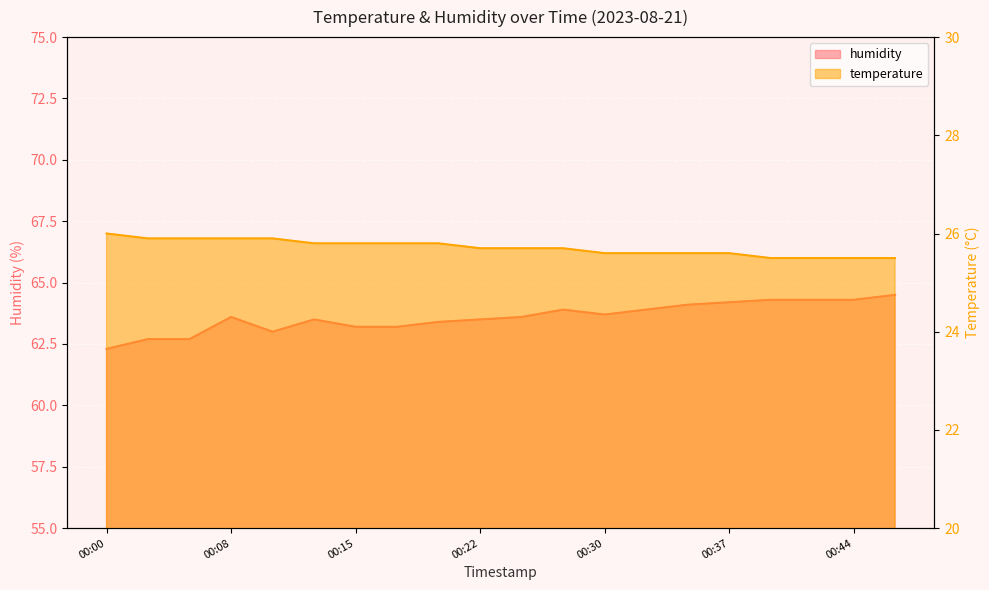

What is the spread (max minus min) of values at 00:13?

37.7